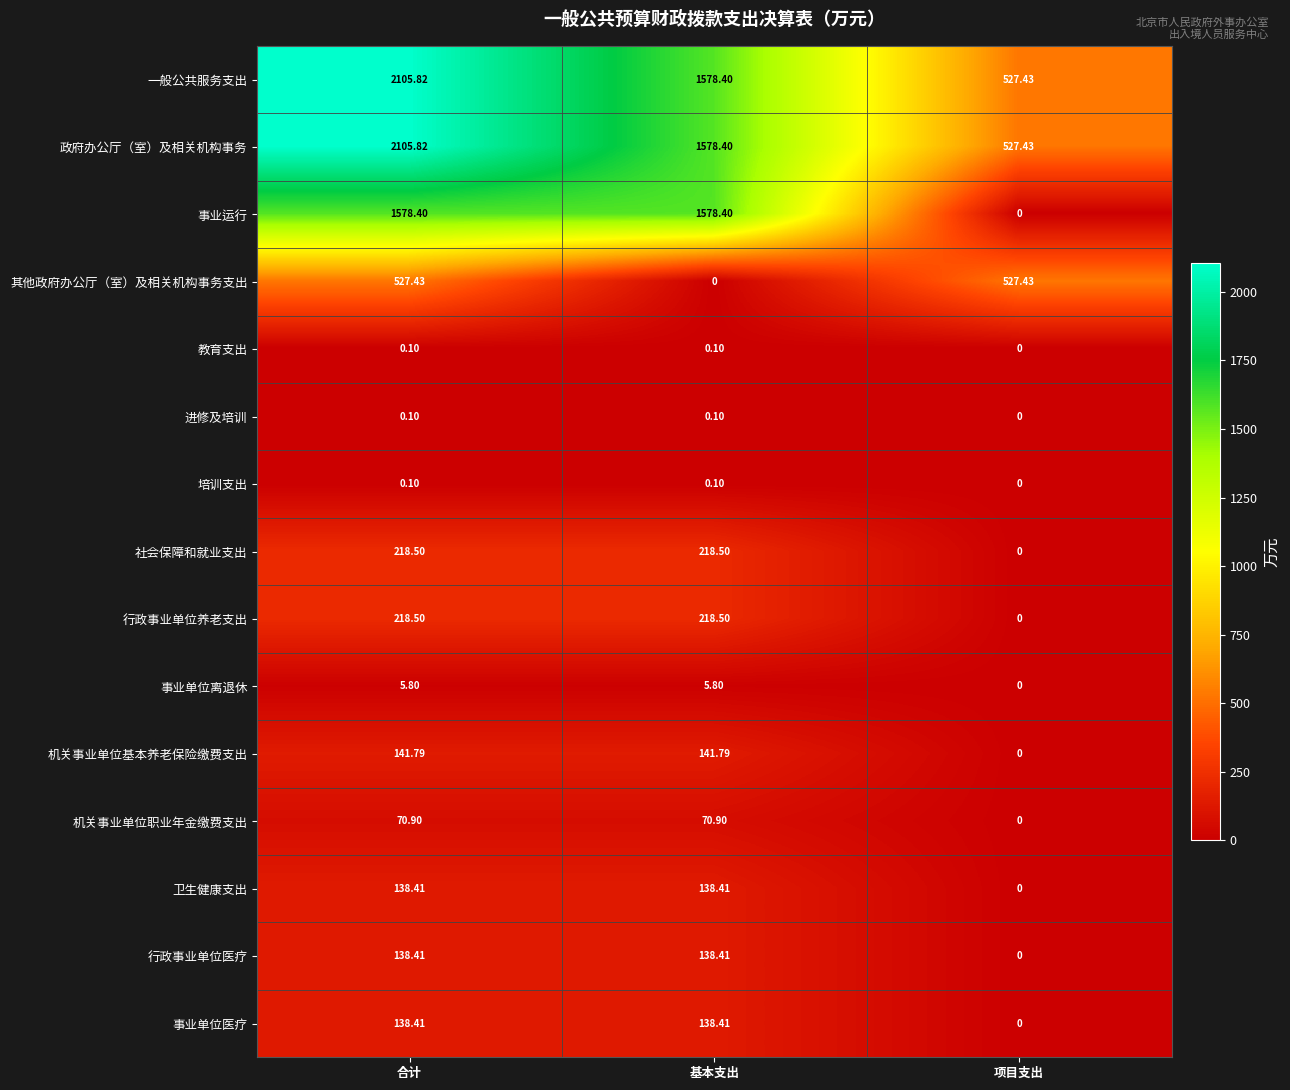

Is the value of 进修及培训 at 项目支出 greater than the value of 培训支出 at 合计?

No